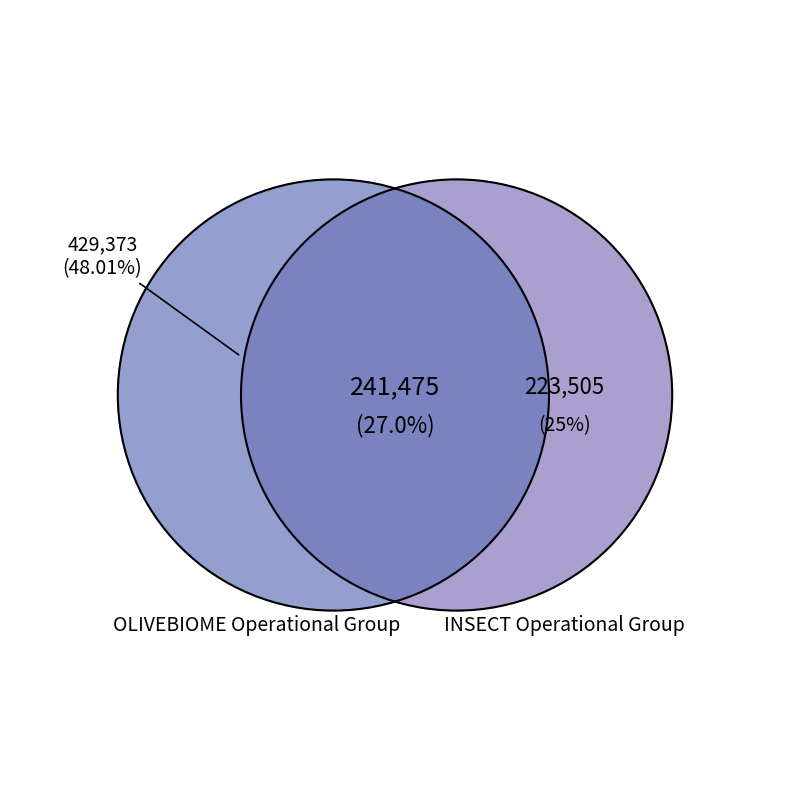

Combined, what portion of the pie is OLIVEBIOME Operational Group and INSECT Operational Group?

100.0%